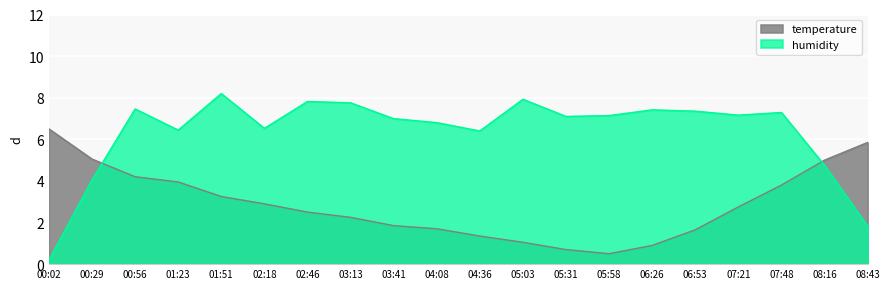

What is the difference between the second highest and second lowest values?

5.2